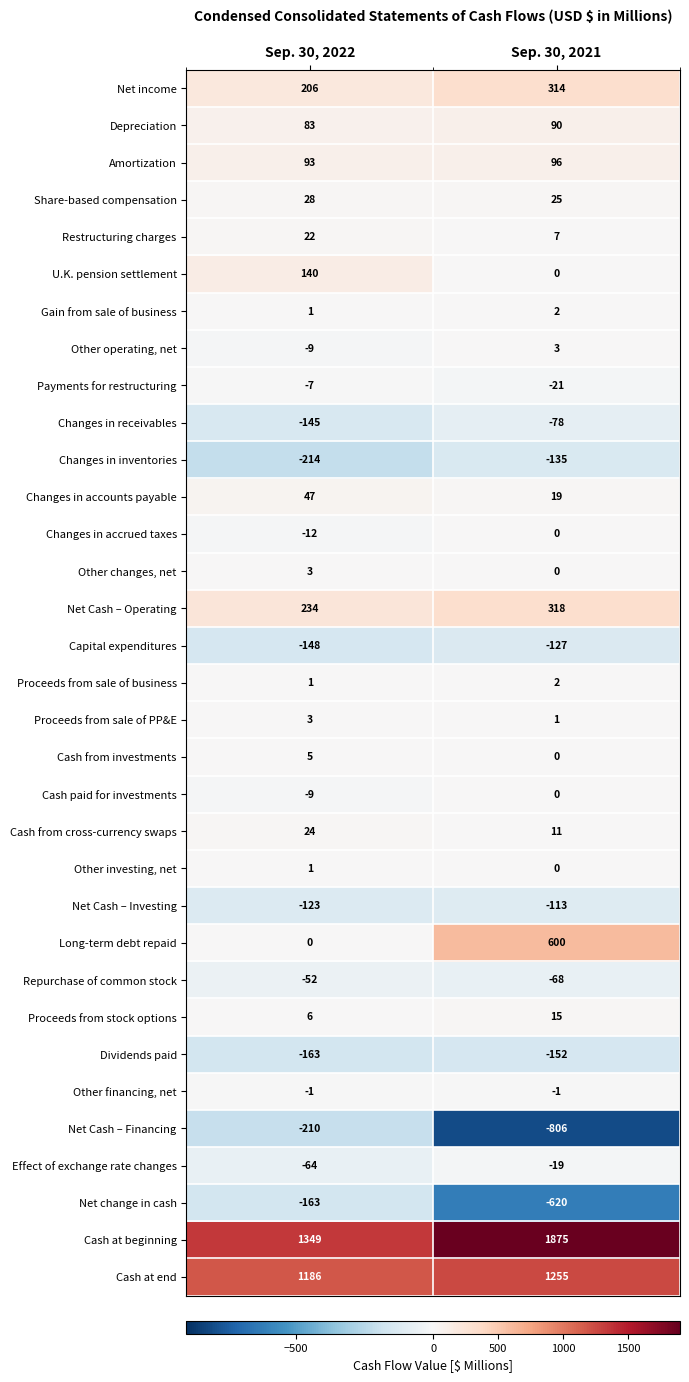

List the labels in order of Other investing, net value, largest first.

Sep. 30, 2022, Sep. 30, 2021